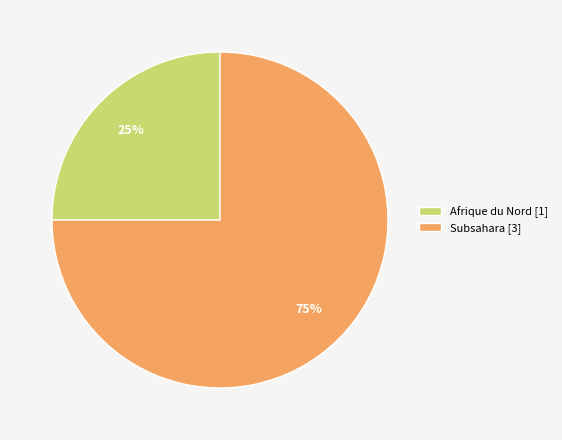

To the nearest percent, what is the average slice percentage?

50%